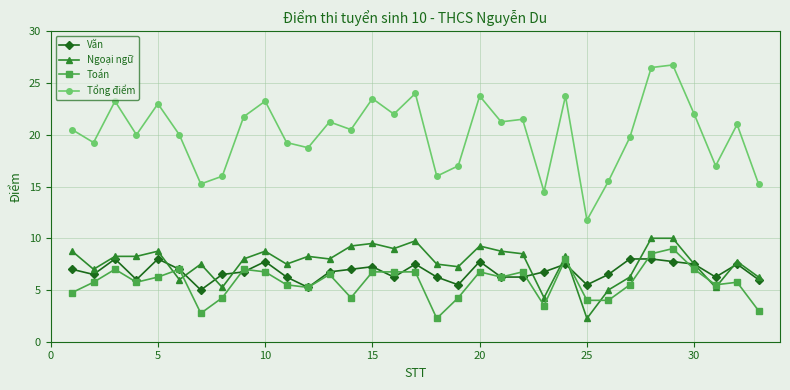

What is the difference between the maximum and minimum values in the Tổng điểm series?

15.0